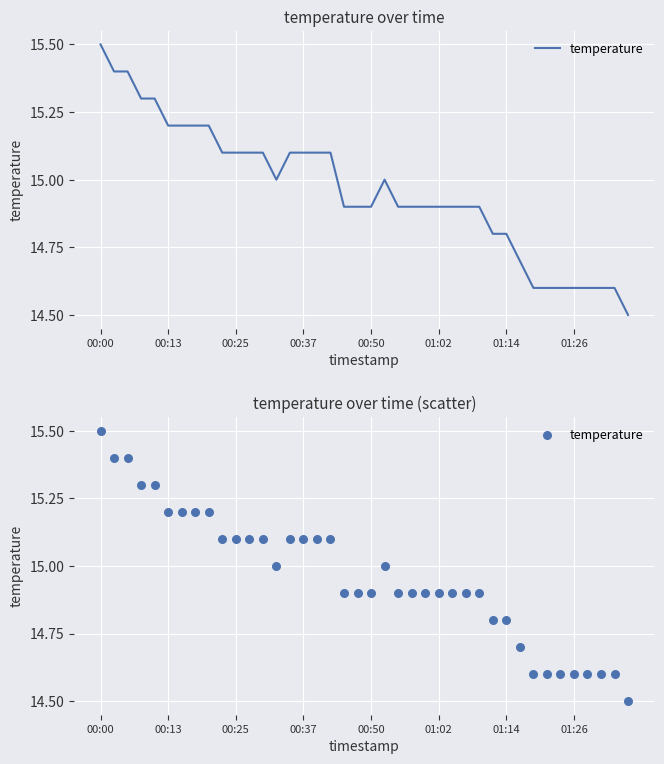

Approximately how many times larger is the value at 33 compared to 30?

1.0